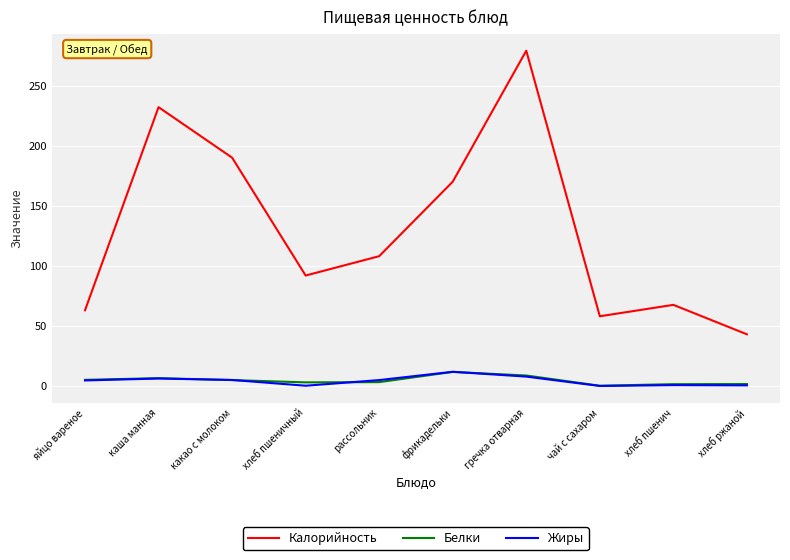

True or false: Белки and Калорийность intersect in this chart.

False